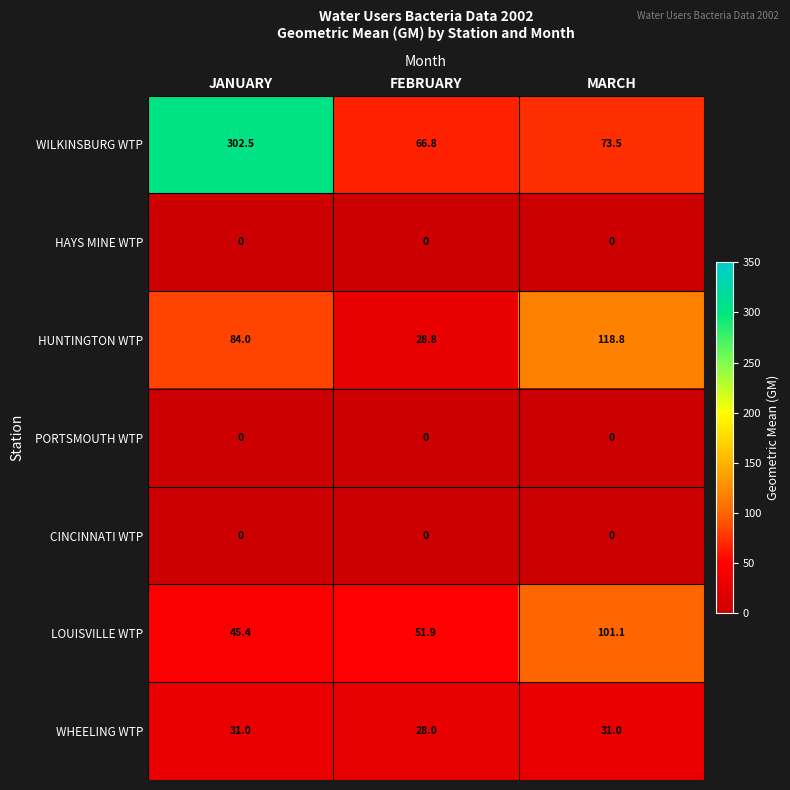

Which series has the widest spread of values?

WILKINSBURG WTP